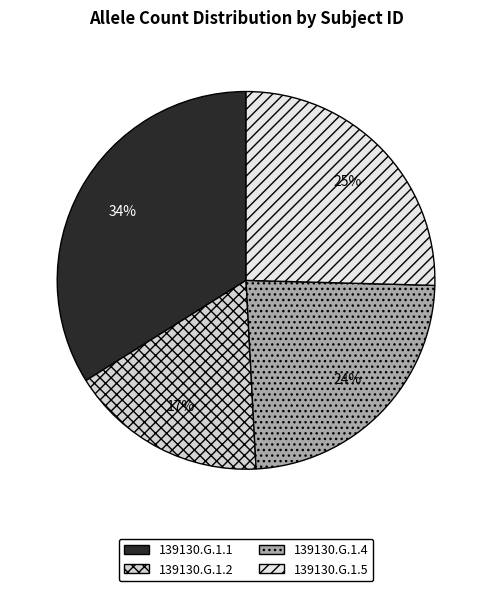

Is the sum of 139130.G.1.1 and 139130.G.1.2 greater than half?

Yes